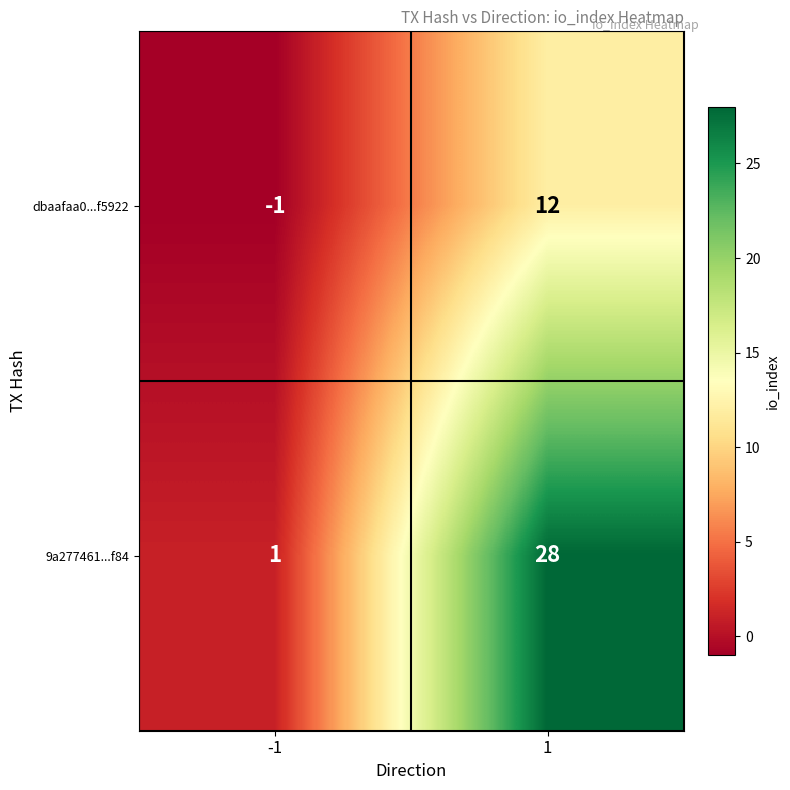

Rank the series by their maximum value, from highest to lowest.

9a277461...f84, dbaafaa0...f5922